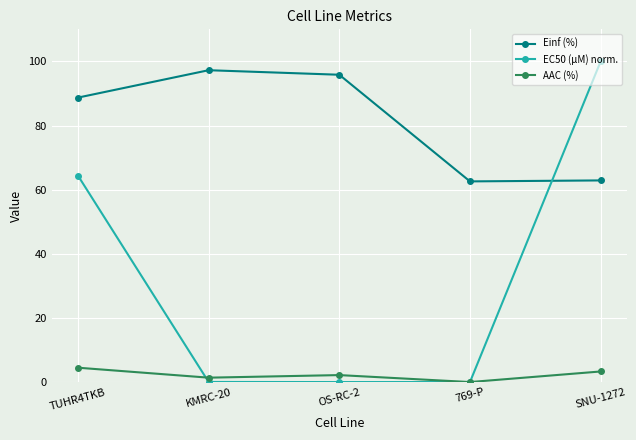

Is it true that EC50 (µM) norm. equals 0.0 at KMRC-20?

True